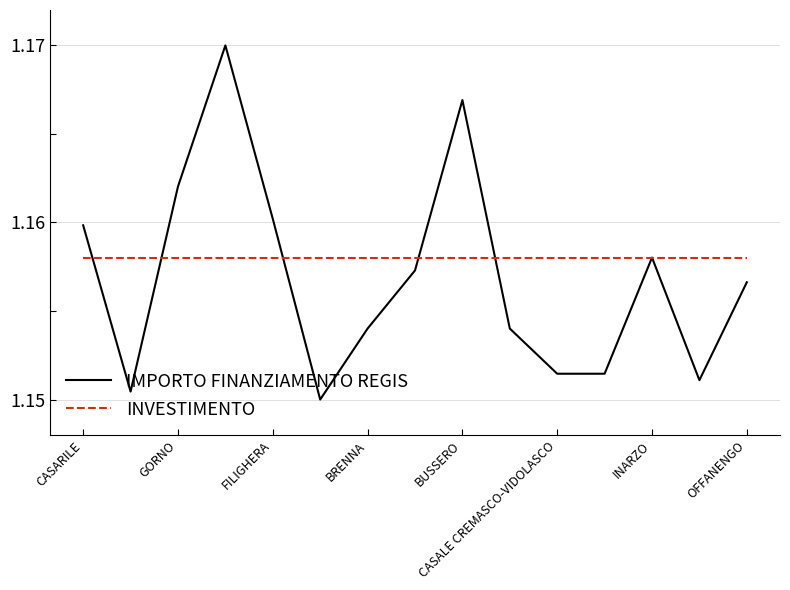

Which series has the widest spread of values?

IMPORTO FINANZIAMENTO REGIS